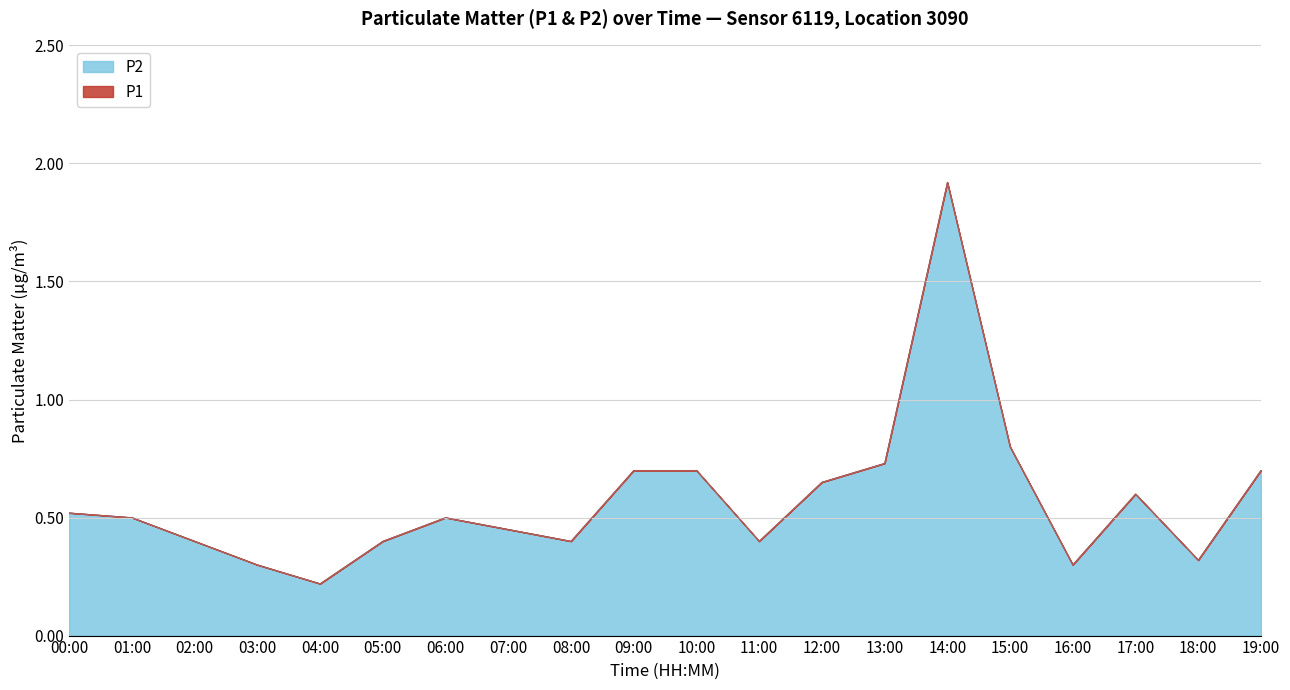

What is the sum of the P1 values at 15:00 and 09:00?

1.5